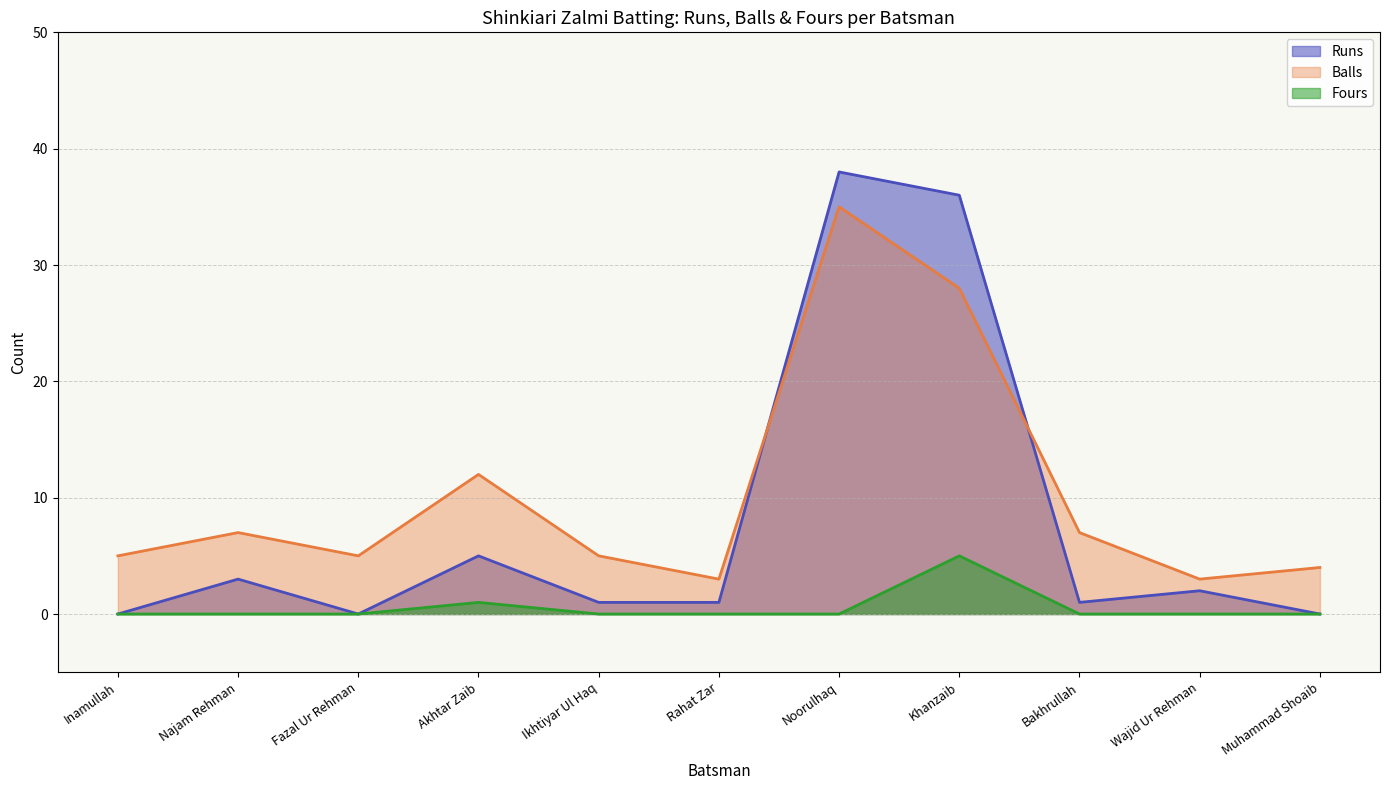

Count the number of data series in this chart.

3